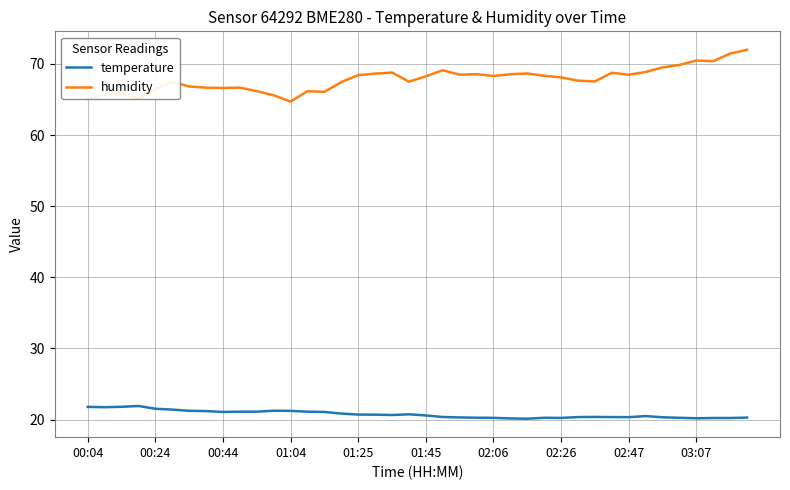

True or false: temperature and humidity cross at least once.

False